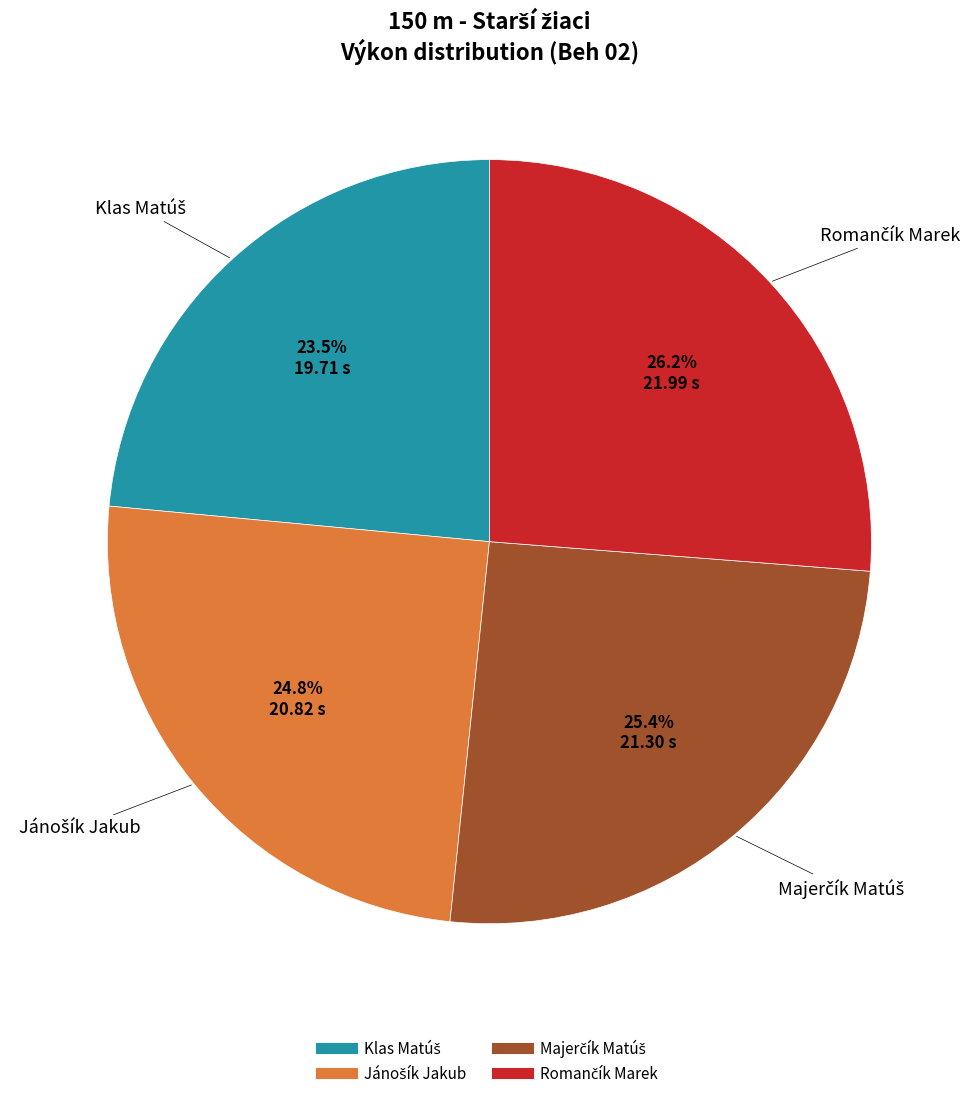

Is there a majority slice in this chart?

No